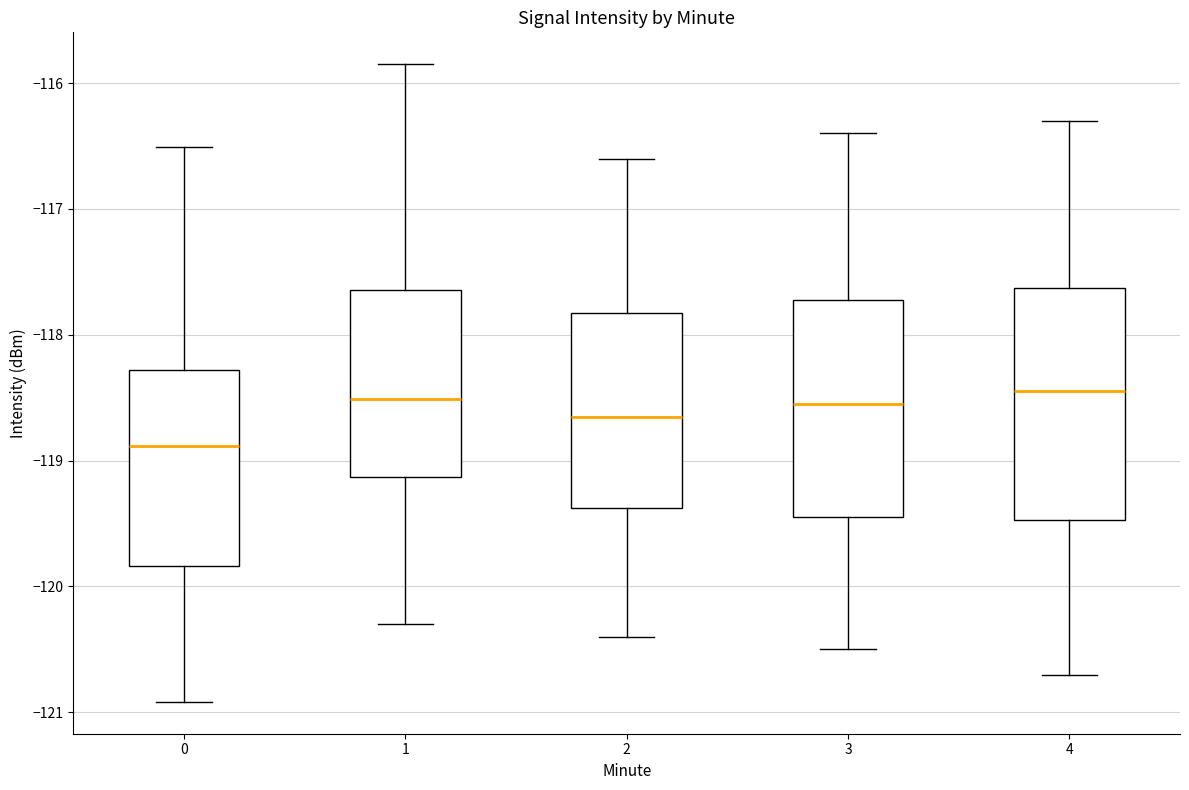

Comparing the boxes themselves (not the whiskers), which one is the tallest?

4